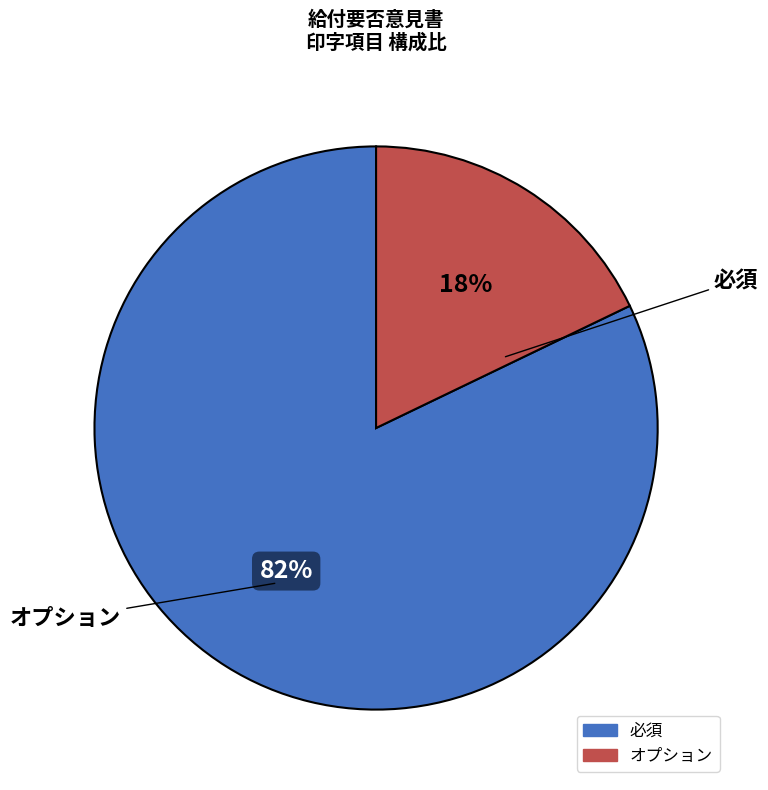

Is there any slice that represents more than half of the pie?

Yes